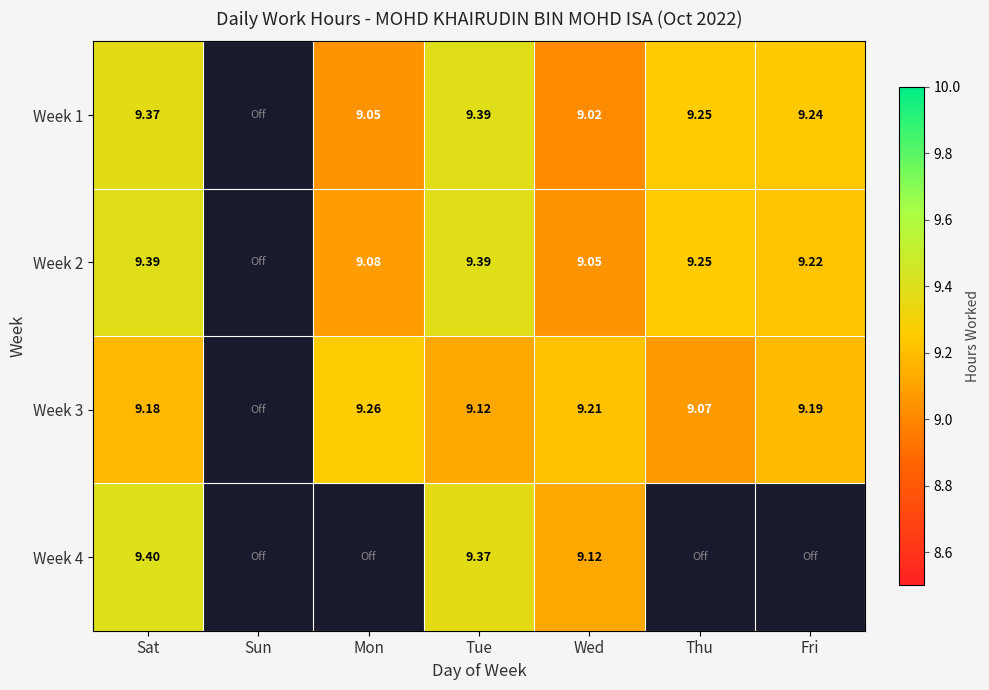

Is the value of Week 2 at Mon greater than the value of Week 1 at Wed?

Yes